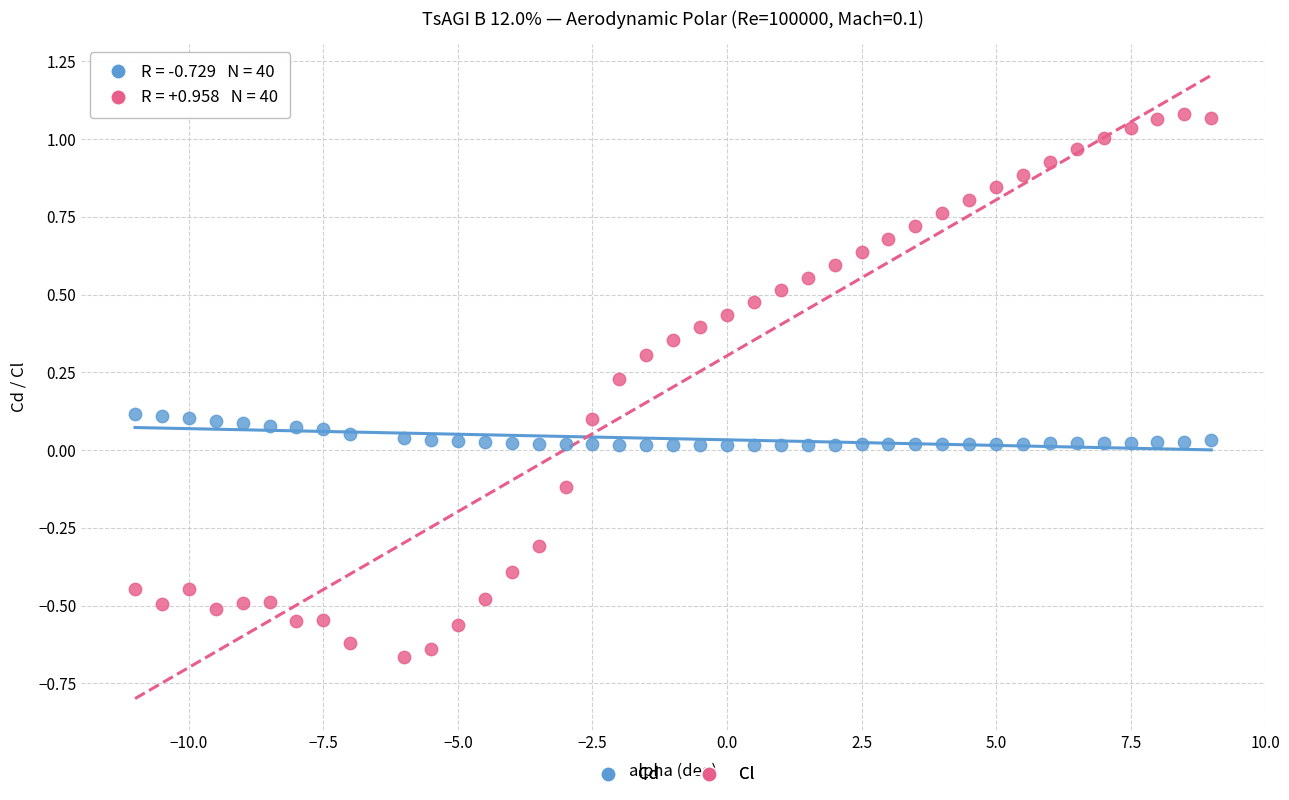

Across all data points, what is the range of Y values (max minus min)?

1.7